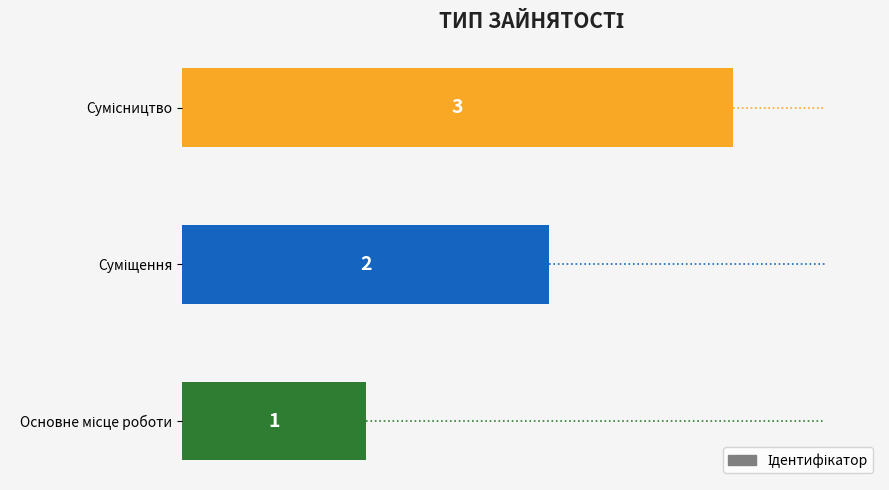

What is the greatest value displayed?

3